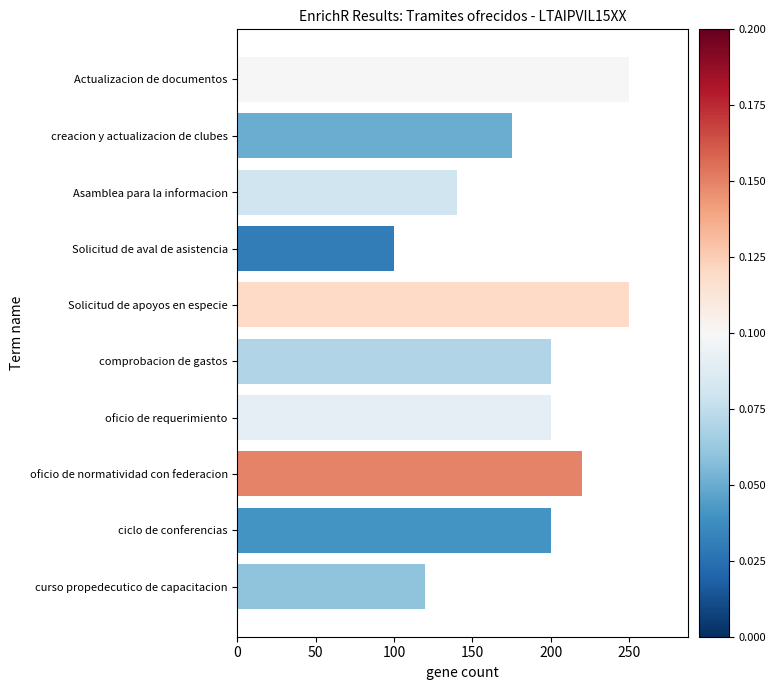

Are the bars grouped side by side (vs. stacked)?

No